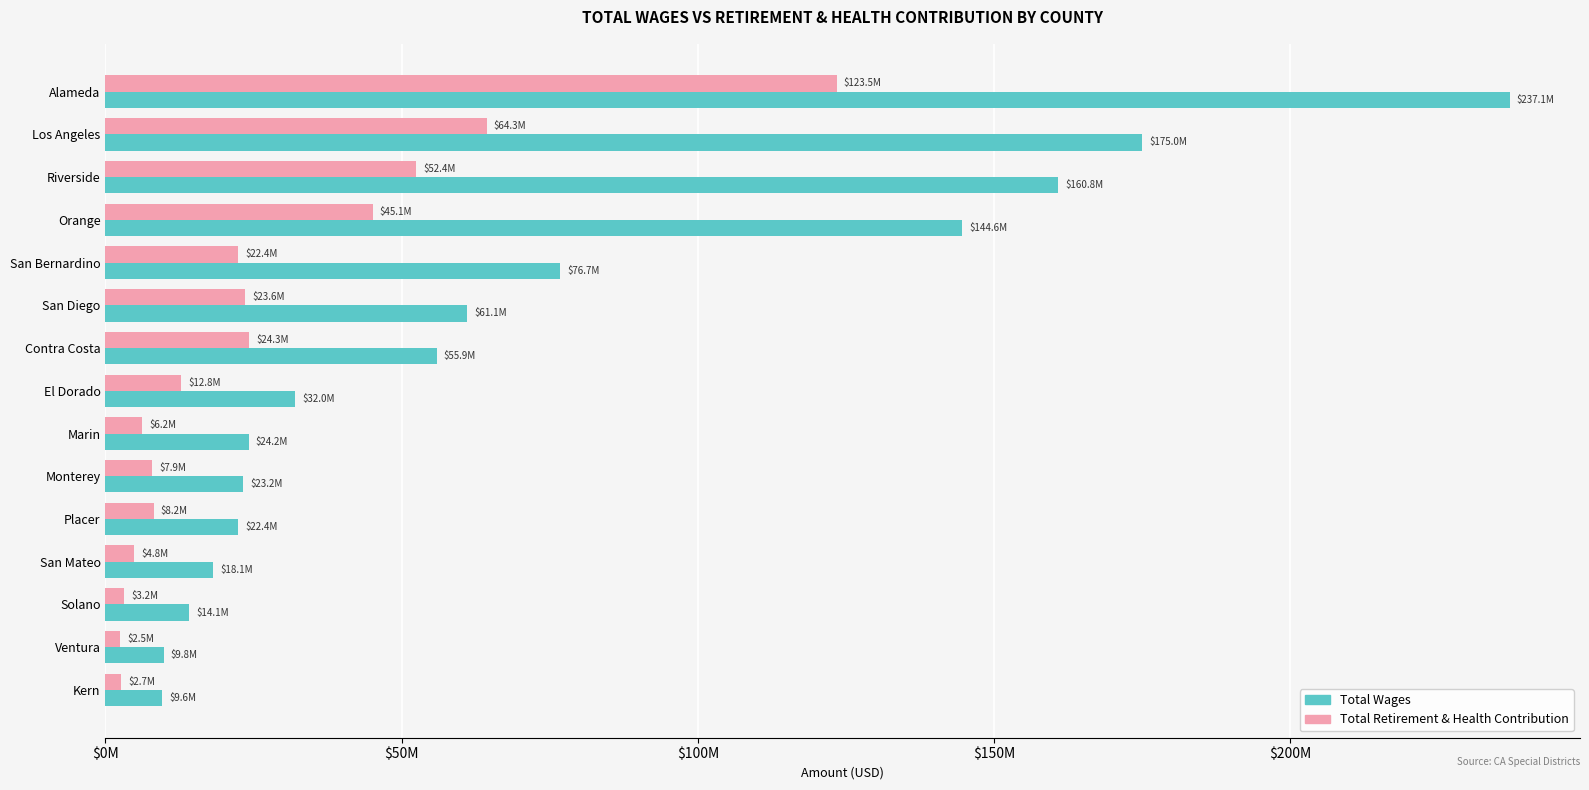

What are all the series names shown in the legend?

Total Wages, Total Retirement & Health Contribution